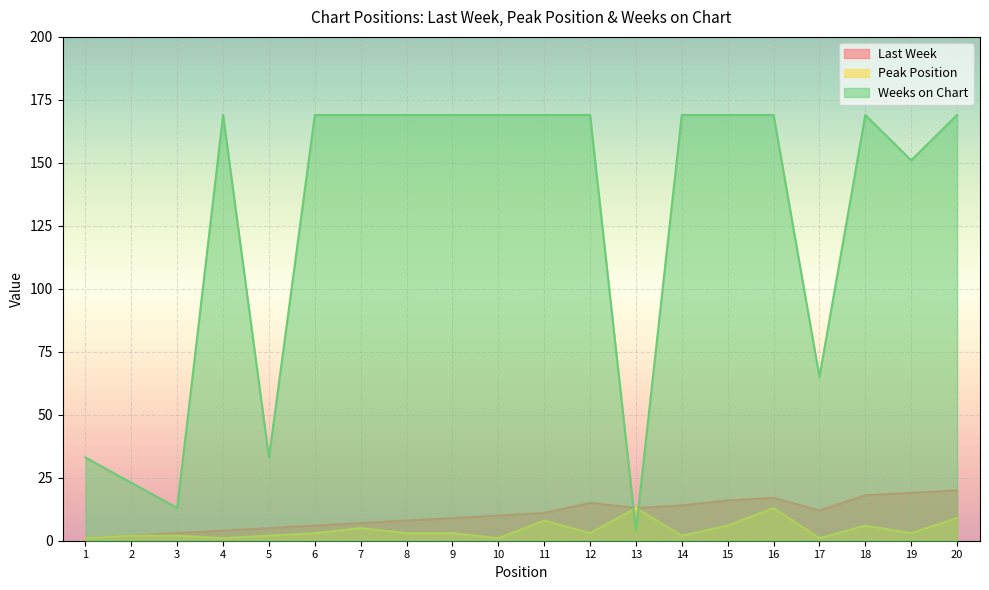

What is the difference between the maximum and minimum values in the Weeks on Chart series?

165